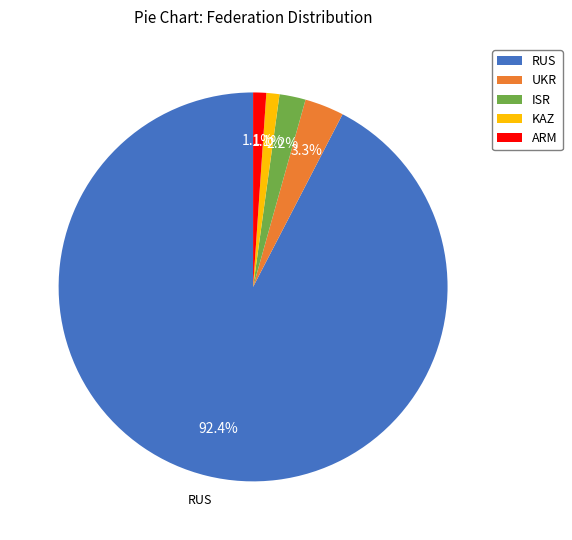

Does UKR account for over 50% of the chart?

No